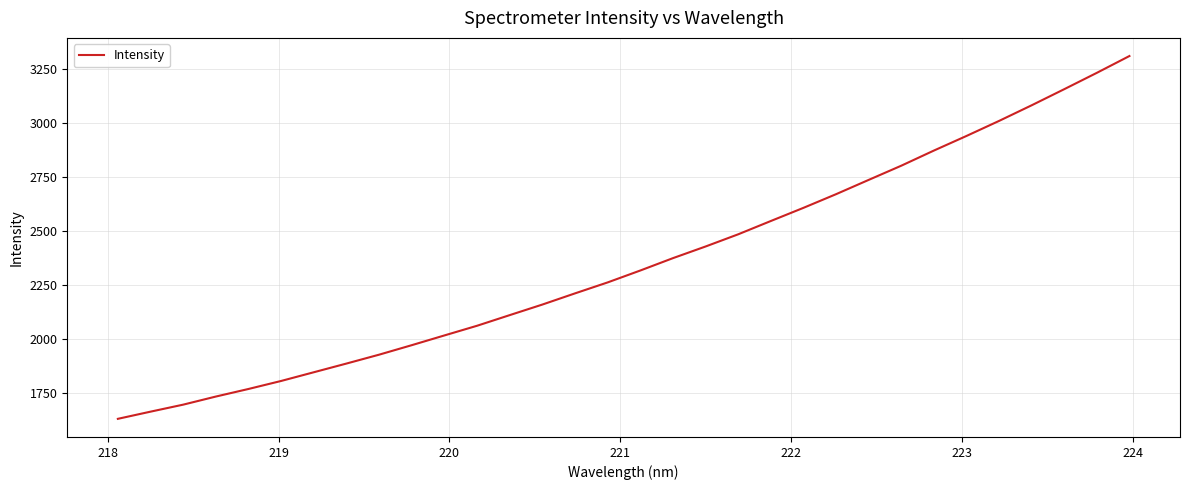

What is the smallest value displayed?

1631.4